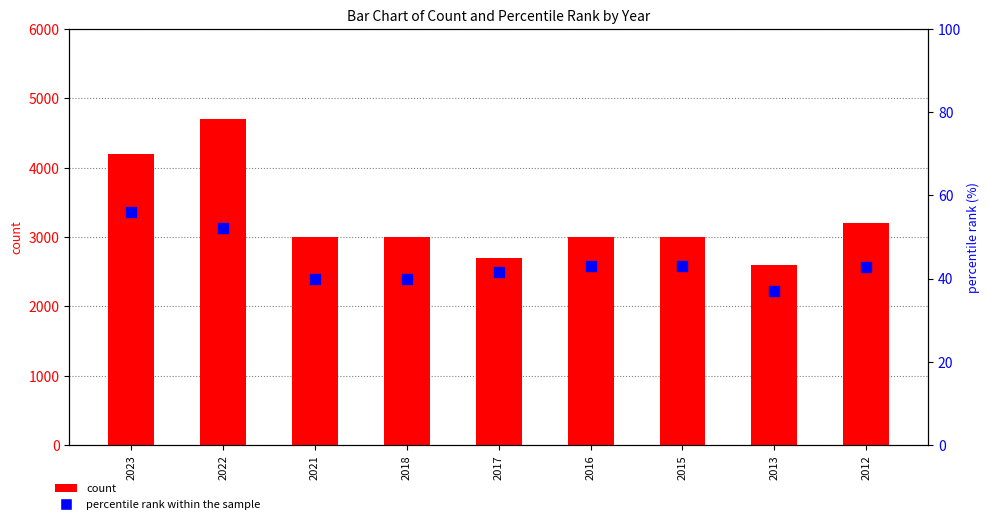

Which series has the largest Y range (max minus min)?

count